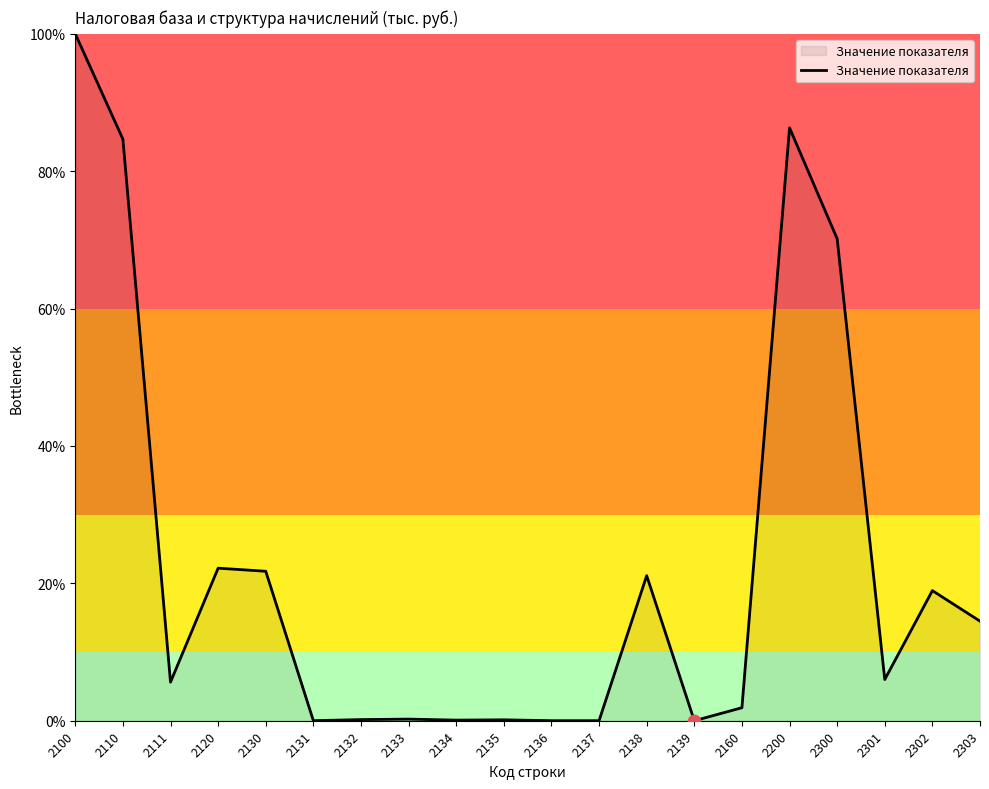

What is the ratio of the value at 2111 to the value at 2303?

0.4